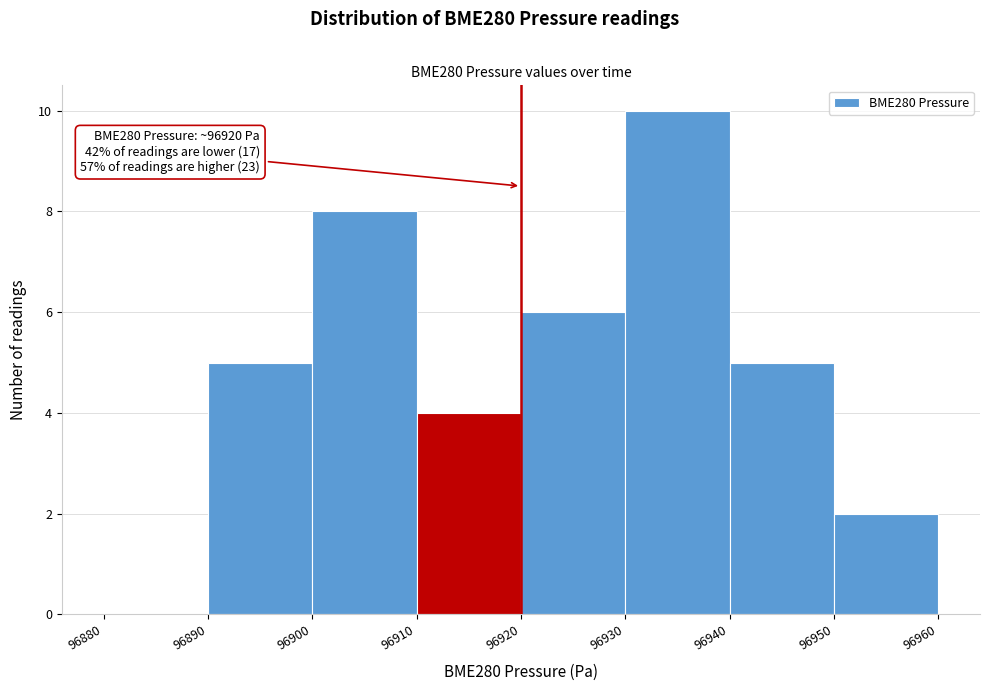

Over which range of the x-axis is the bar tallest?

96930 to 96940